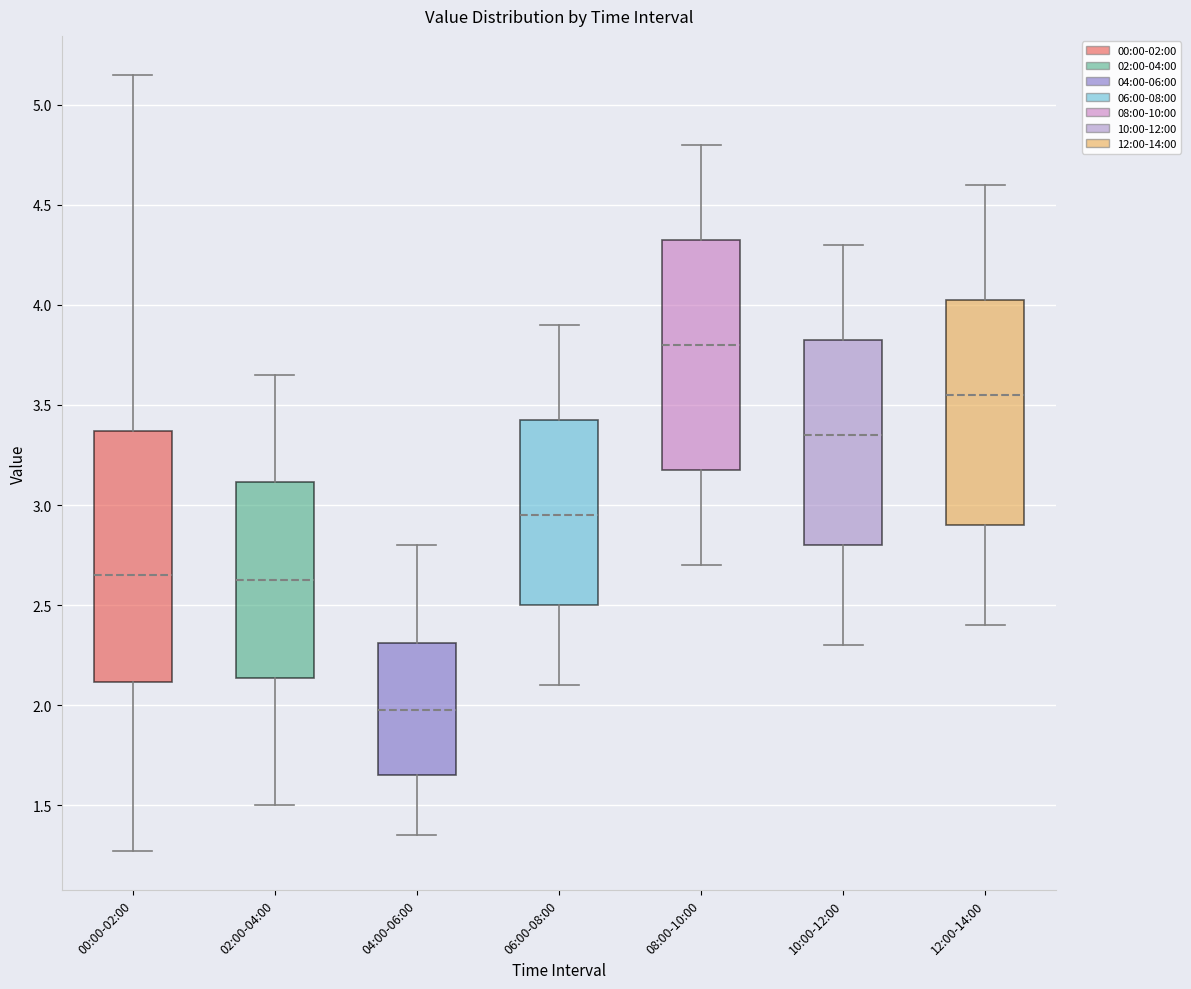

Reading left to right, transcribe this box plot: for each box, give where its median line is, the range the box spans, and where its two whiskers end, as read against the y-axis. The values are not printed on the chart, so give them approximately, as read against the axis.

00:00-02:00: median 2.65, box 2.10 to 3.35, whiskers 1.25 to 5.15
02:00-04:00: median 2.65, box 2.15 to 3.10, whiskers 1.50 to 3.65
04:00-06:00: median 2.00, box 1.65 to 2.30, whiskers 1.35 to 2.80
06:00-08:00: median 2.95, box 2.50 to 3.45, whiskers 2.10 to 3.90
08:00-10:00: median 3.80, box 3.20 to 4.35, whiskers 2.70 to 4.80
10:00-12:00: median 3.35, box 2.80 to 3.85, whiskers 2.30 to 4.30
12:00-14:00: median 3.55, box 2.90 to 4.05, whiskers 2.40 to 4.60